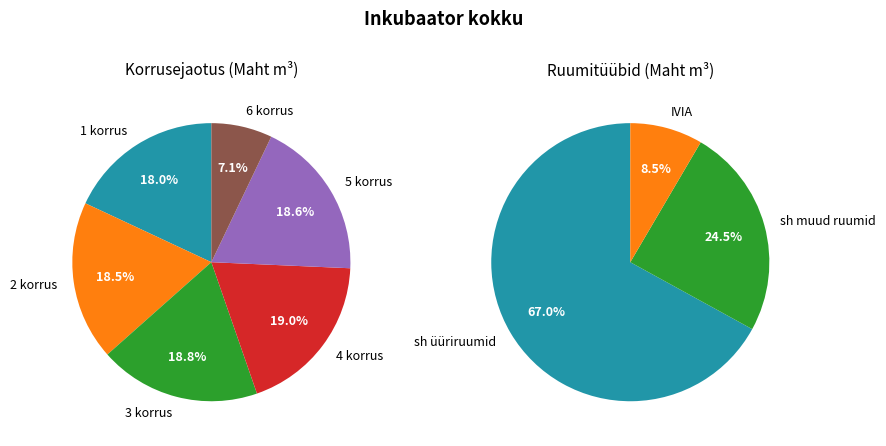

Which category accounts for the majority?

üüriruumid